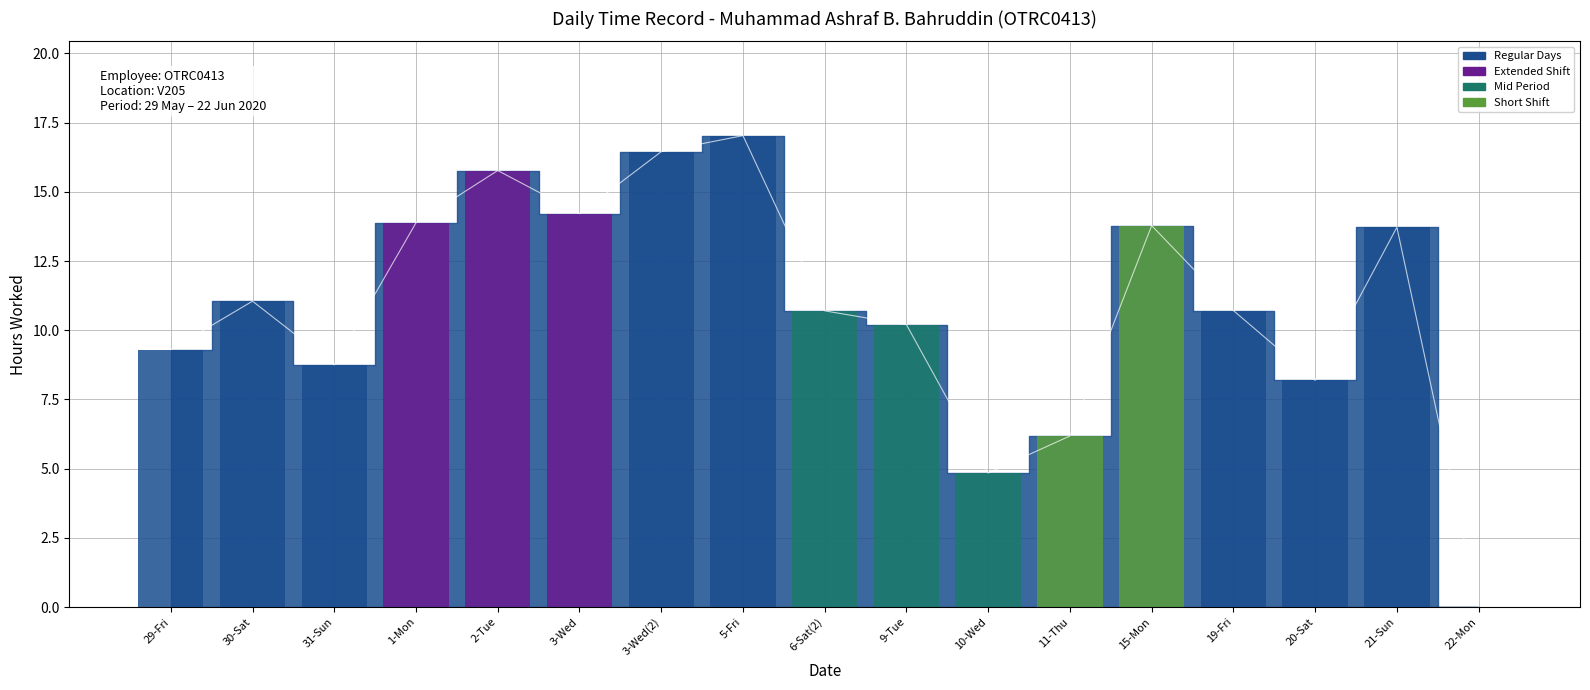

What is the greatest value displayed?

17.0